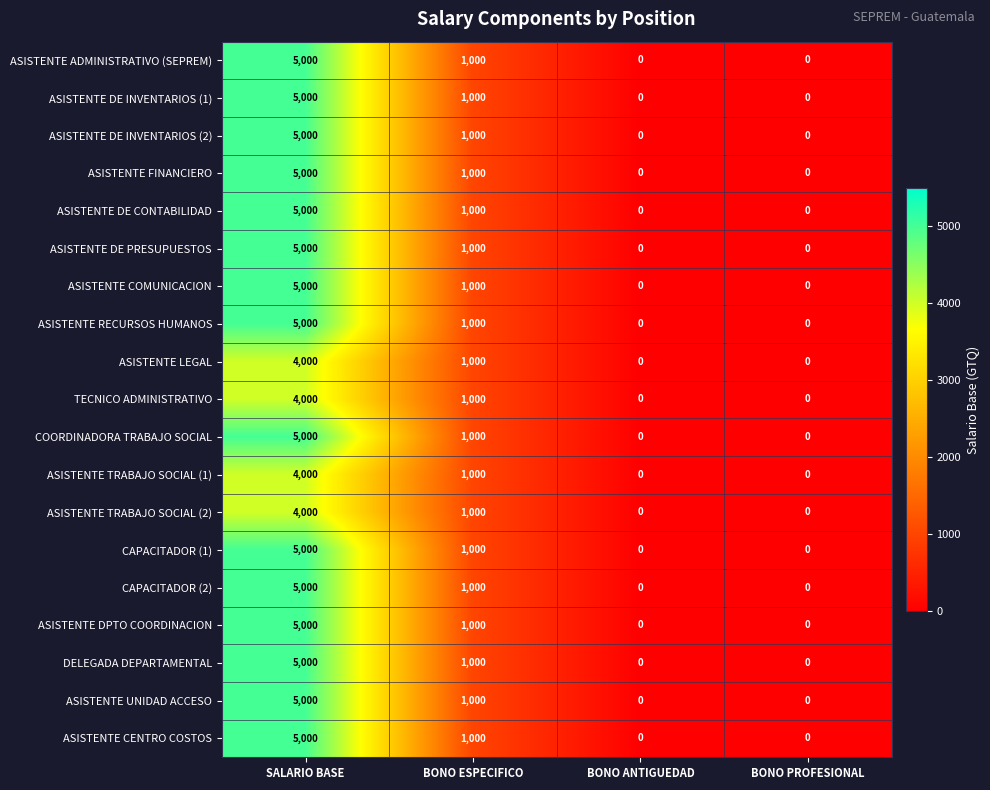

What is the average value of the ASISTENTE TRABAJO SOCIAL (2) series?

1250